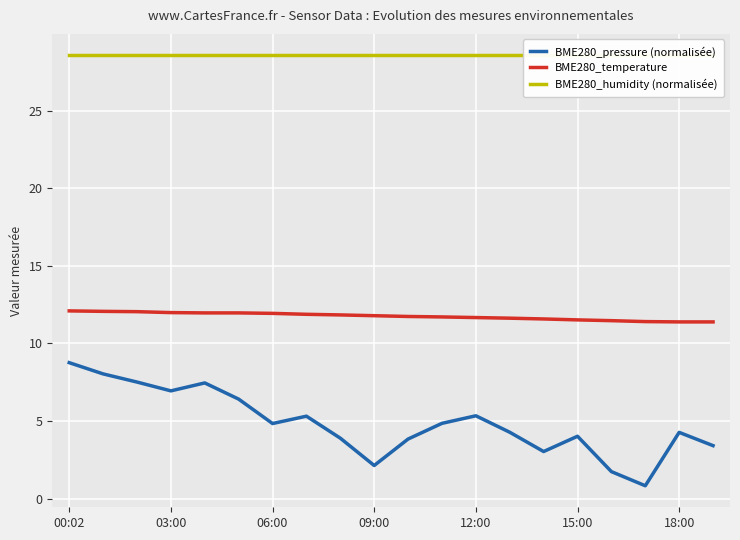

True or false: BME280_humidity (normalisée) and BME280_temperature cross at least once.

False